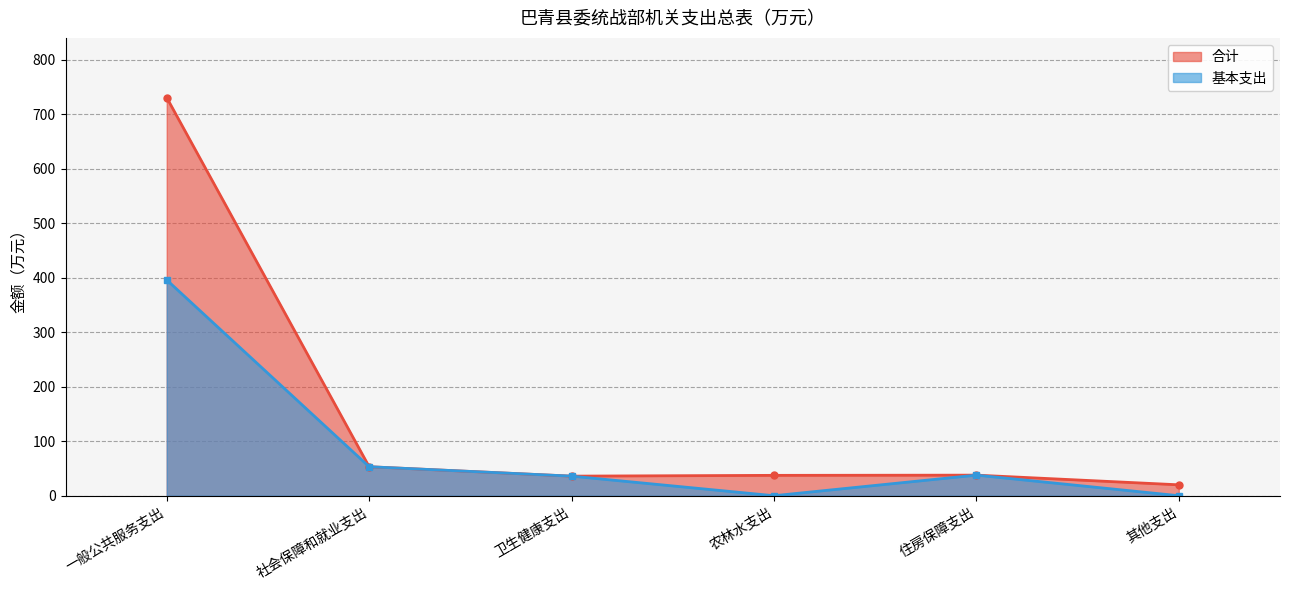

Is it true that 基本支出 equals 17.8 at 社会保障和就业支出?

False